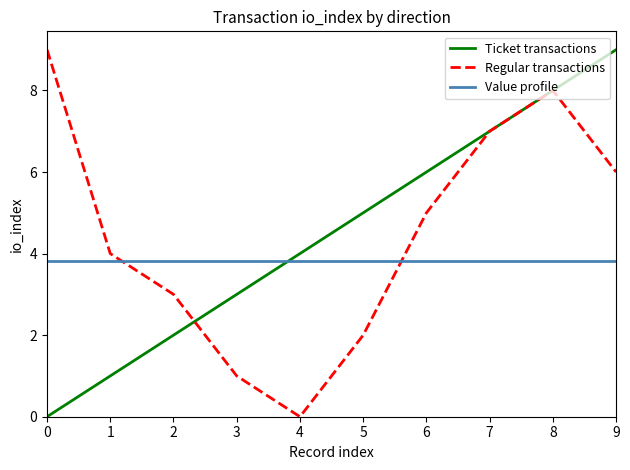

How many series are shown in this chart?

3